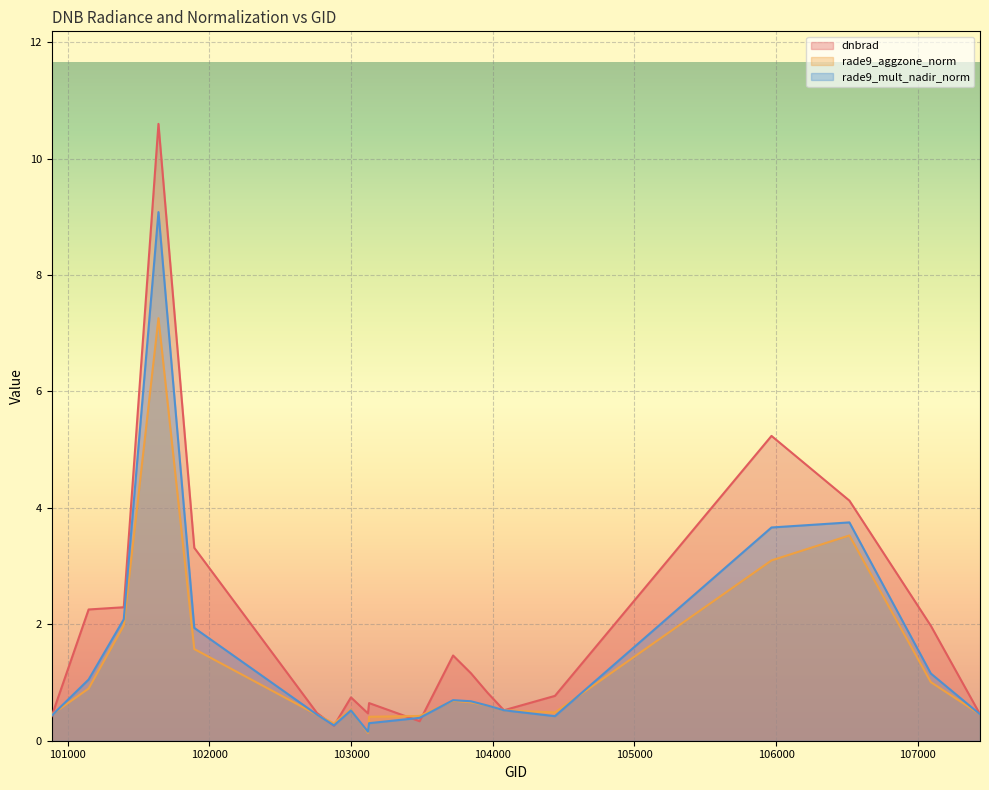

The value of dnbrad at 102879 is 0.3. True or false?

True